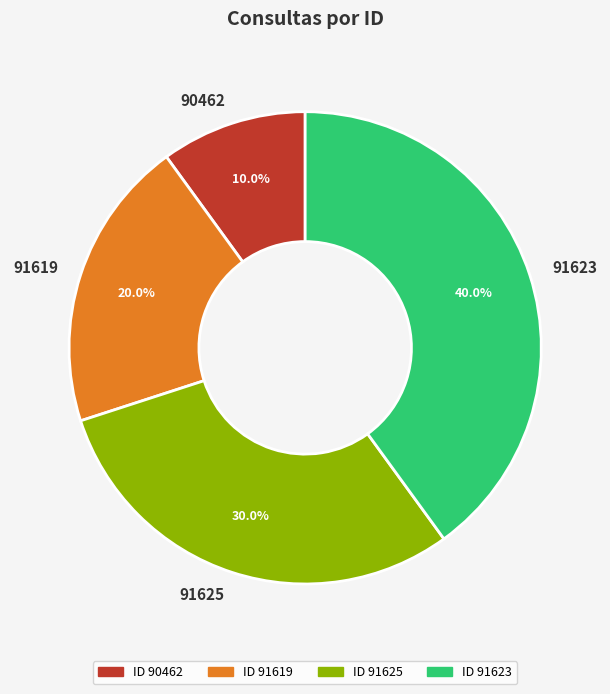

What is the ratio of the value at 91623 to the value at 90462?

4.0